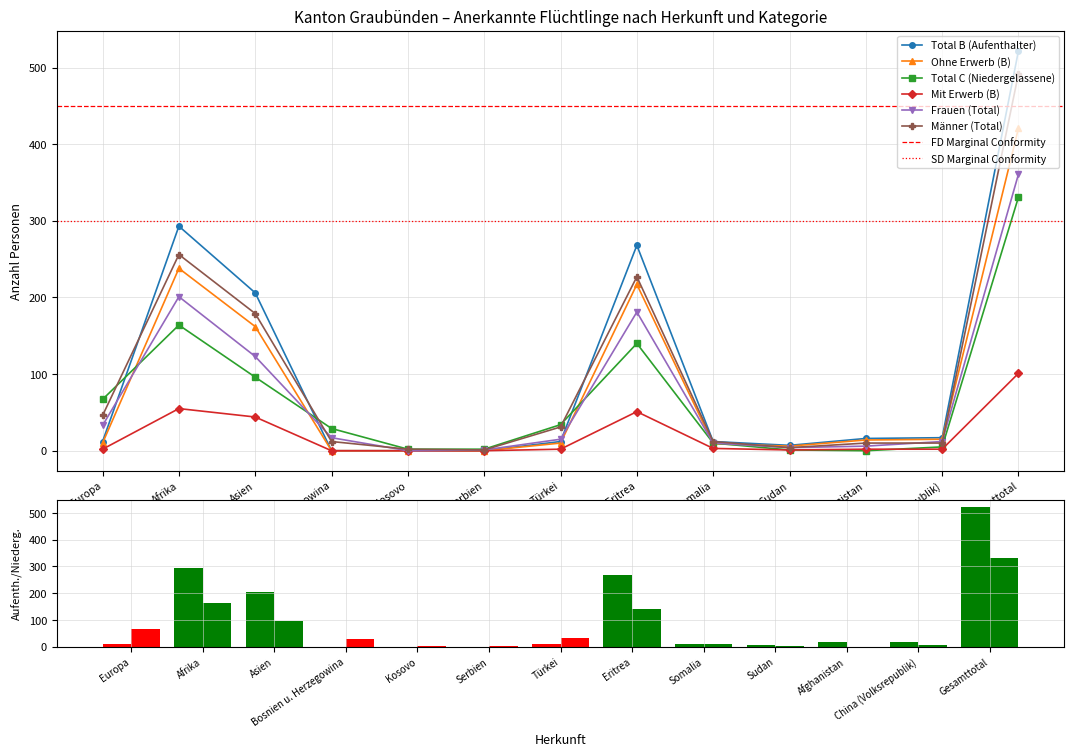

Is the value of Männer (Total) at Eritrea greater than the value of Frauen (Total) at Afghanistan?

Yes